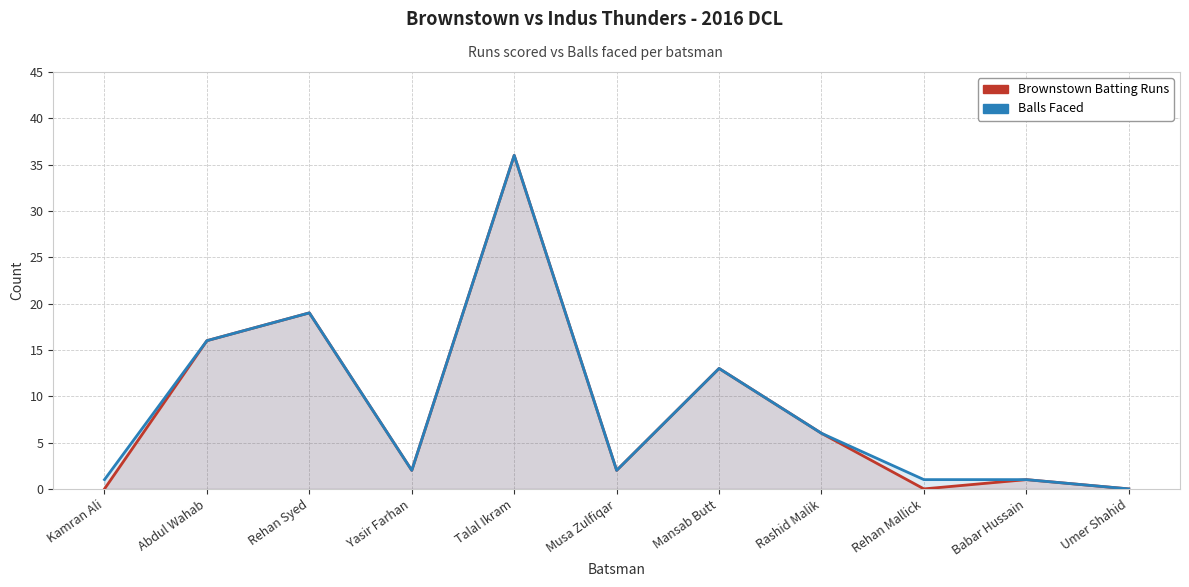

Reading right to left, list all the values displayed in this chart.

Brownstown Batting Runs: Umer Shahid=0	Babar Hussain=1	Rehan Mallick=0	Rashid Malik=6	Mansab Butt=13	Musa Zulfiqar=2	Talal Ikram=36	Yasir Farhan=2	Rehan Syed=19	Abdul Wahab=16	Kamran Ali=0
Balls Faced: Umer Shahid=0	Babar Hussain=1	Rehan Mallick=1	Rashid Malik=6	Mansab Butt=13	Musa Zulfiqar=2	Talal Ikram=36	Yasir Farhan=2	Rehan Syed=19	Abdul Wahab=16	Kamran Ali=1